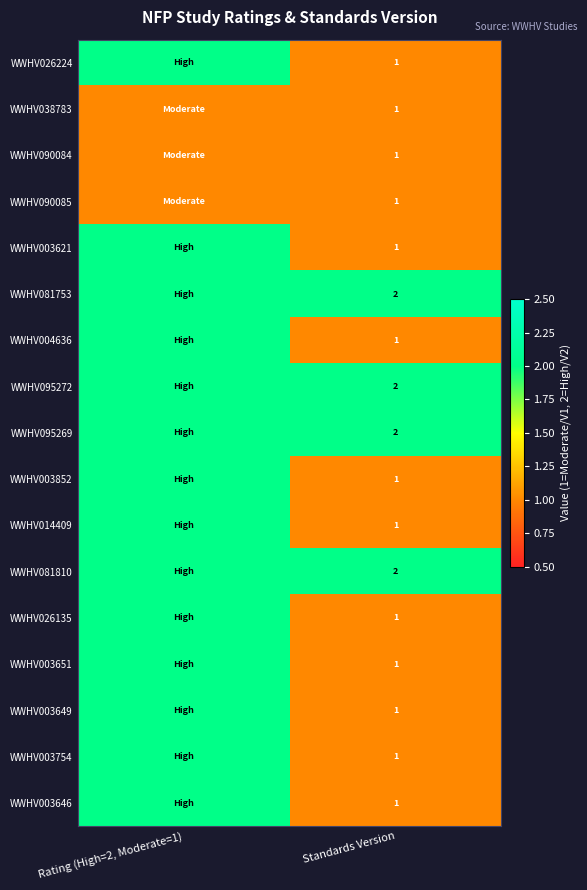

At how many categories does at least one series exceed 1?

2